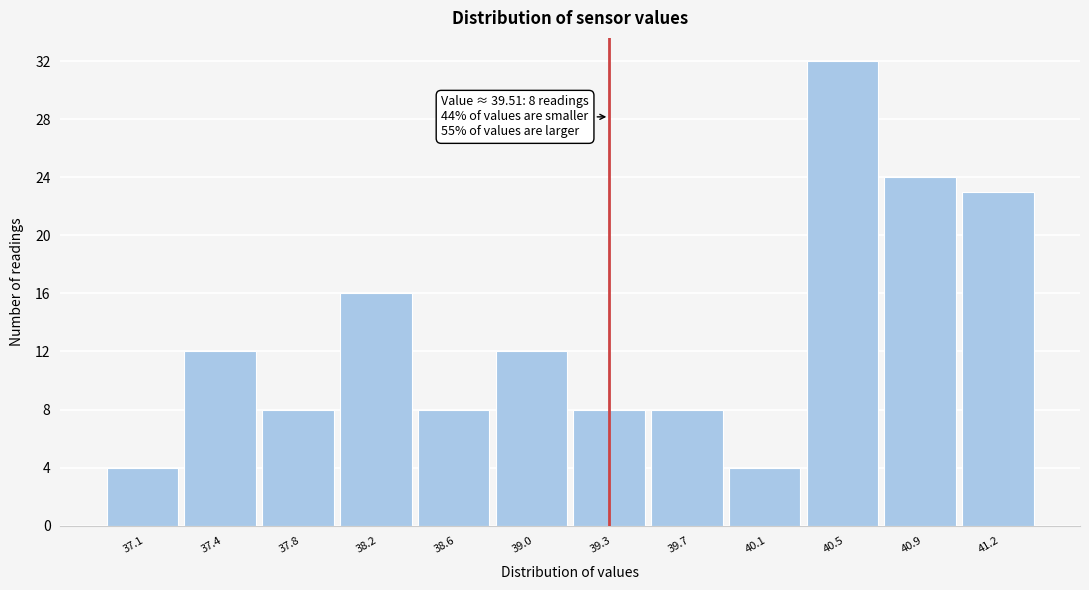

Reading left to right, what are all the values shown in this chart?

4	12	8	16	8	12	8	8	4	32	24	23